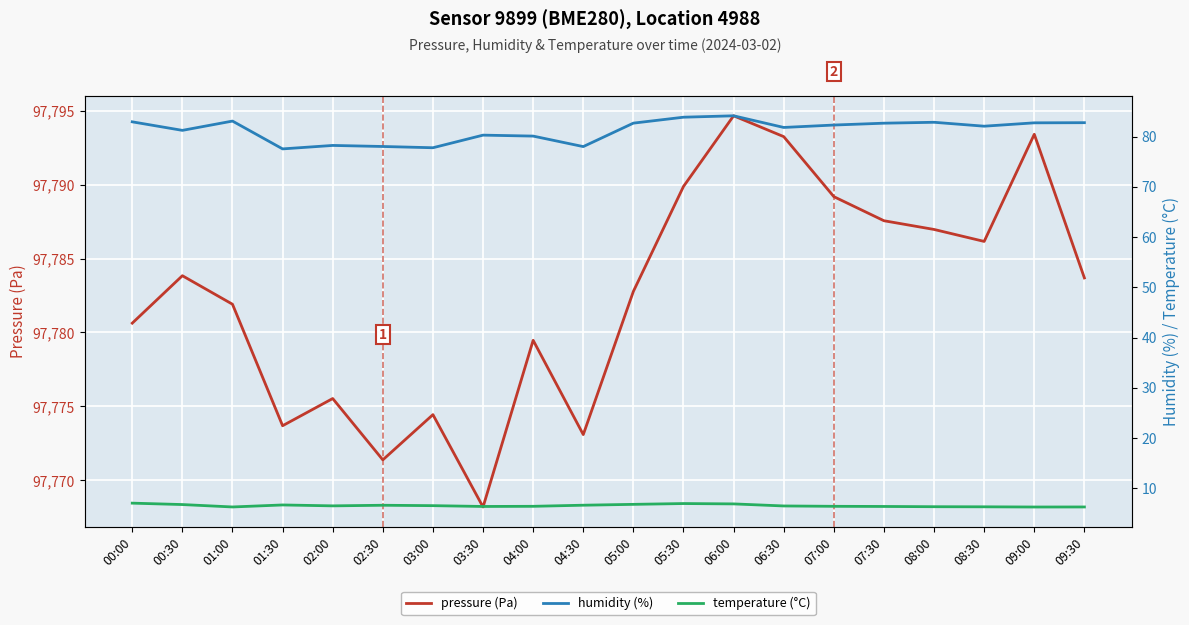

Reading left to right, what are all the values shown in this chart?

pressure (Pa): 00:00=97780.6	00:30=97783.8	01:00=97781.9	01:30=97773.7	02:00=97775.5	02:30=97771.4	03:00=97774.4	03:30=97768.2	04:00=97779.5	04:30=97773.1	05:00=97782.8	05:30=97789.9	06:00=97794.7	06:30=97793.2	07:00=97789.2	07:30=97787.6	08:00=97787.0	08:30=97786.2	09:00=97793.4	09:30=97783.7
humidity (%): 00:00=83.0	00:30=81.2	01:00=83.1	01:30=77.6	02:00=78.2	02:30=78.0	03:00=77.8	03:30=80.3	04:00=80.1	04:30=78.0	05:00=82.7	05:30=83.9	06:00=84.2	06:30=81.8	07:00=82.3	07:30=82.7	08:00=82.9	08:30=82.1	09:00=82.8	09:30=82.8
temperature (°C): 00:00=7.0	00:30=6.8	01:00=6.3	01:30=6.7	02:00=6.5	02:30=6.6	03:00=6.5	03:30=6.4	04:00=6.4	04:30=6.6	05:00=6.8	05:30=7.0	06:00=6.9	06:30=6.5	07:00=6.4	07:30=6.4	08:00=6.3	08:30=6.3	09:00=6.3	09:30=6.3